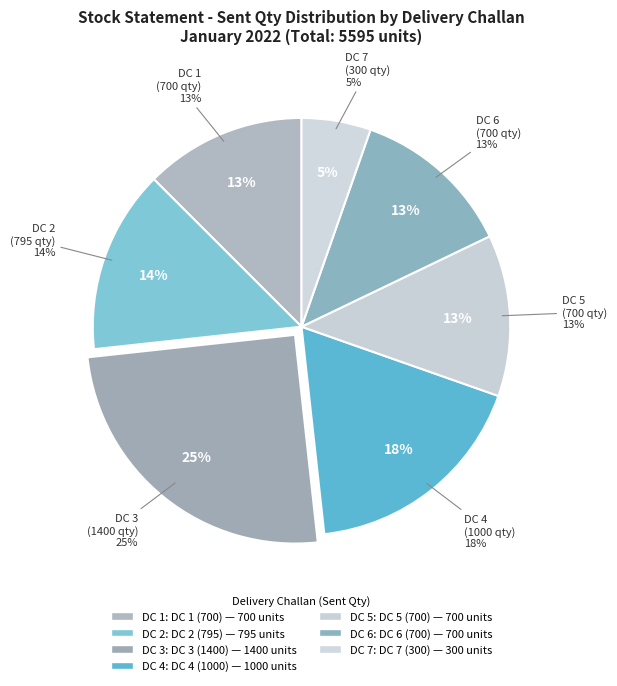

True or false: DC 2 (795) accounts for 21% of the total.

False